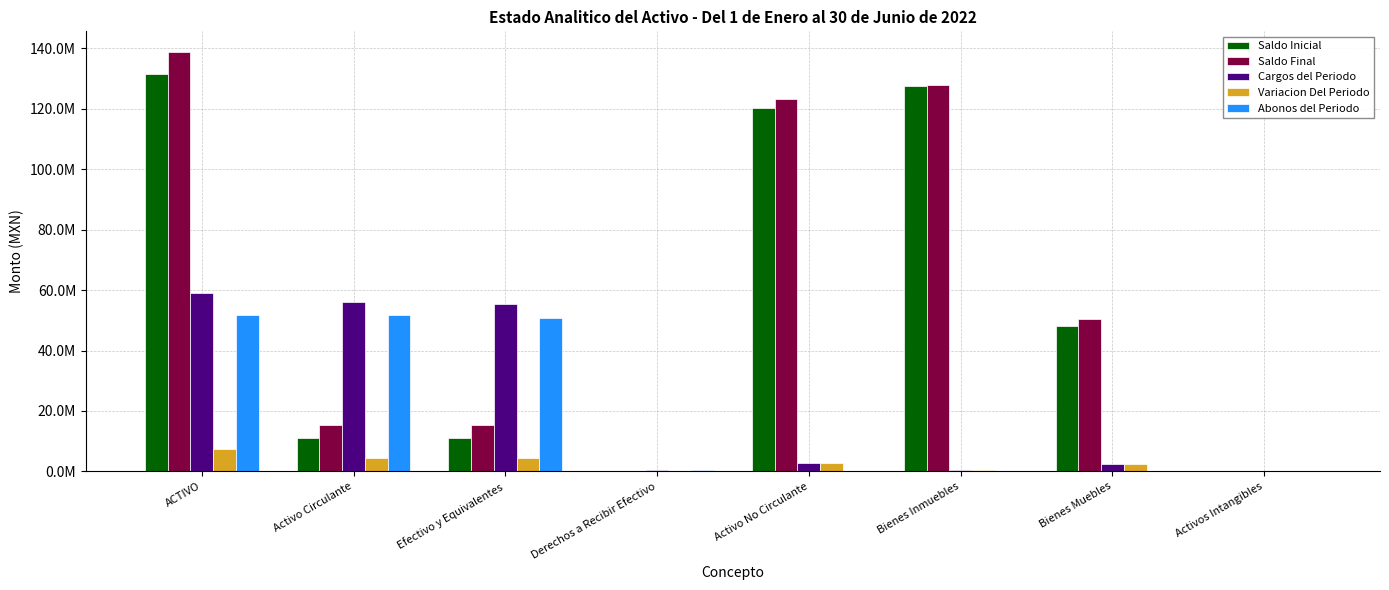

Does the chart contain stacked bars?

No